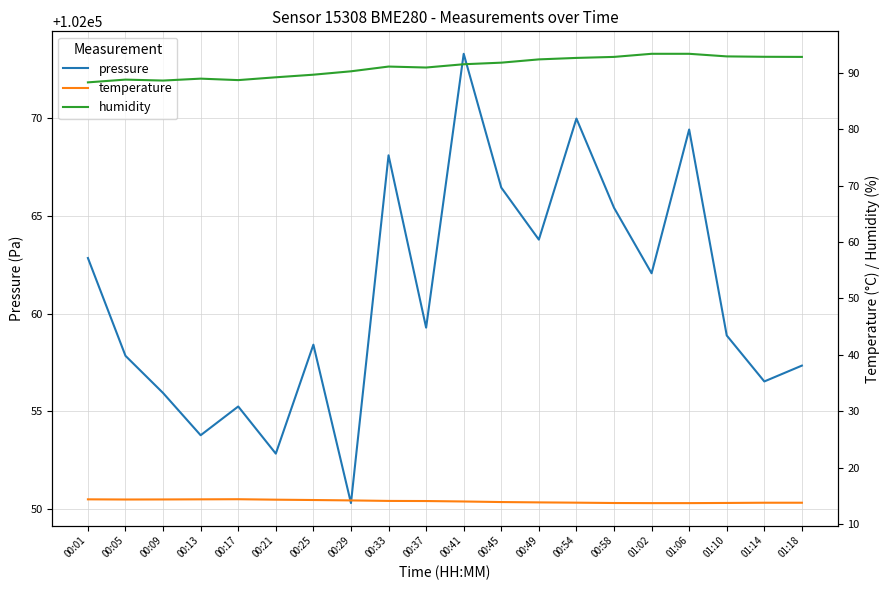

How many values in the humidity series are below 91?

9